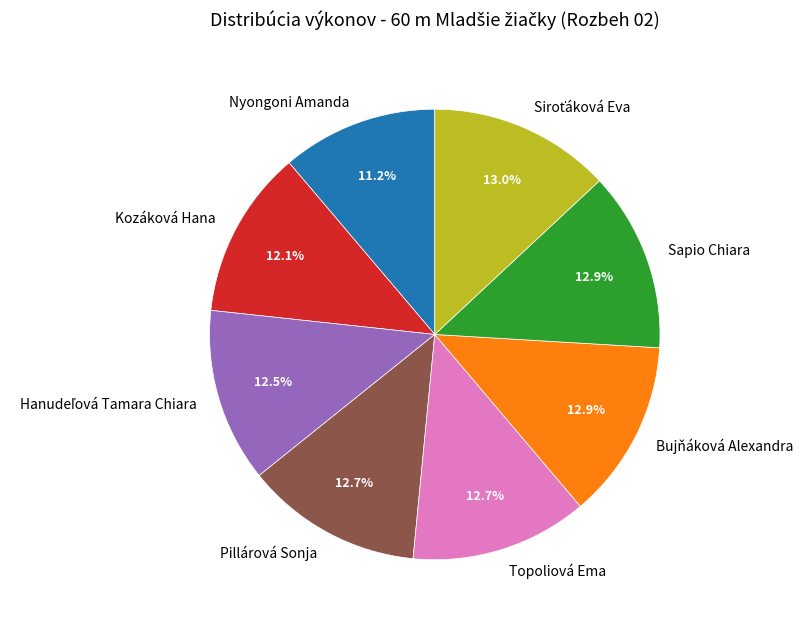

Is it true that Nyongoni Amanda is 11% of the pie?

True